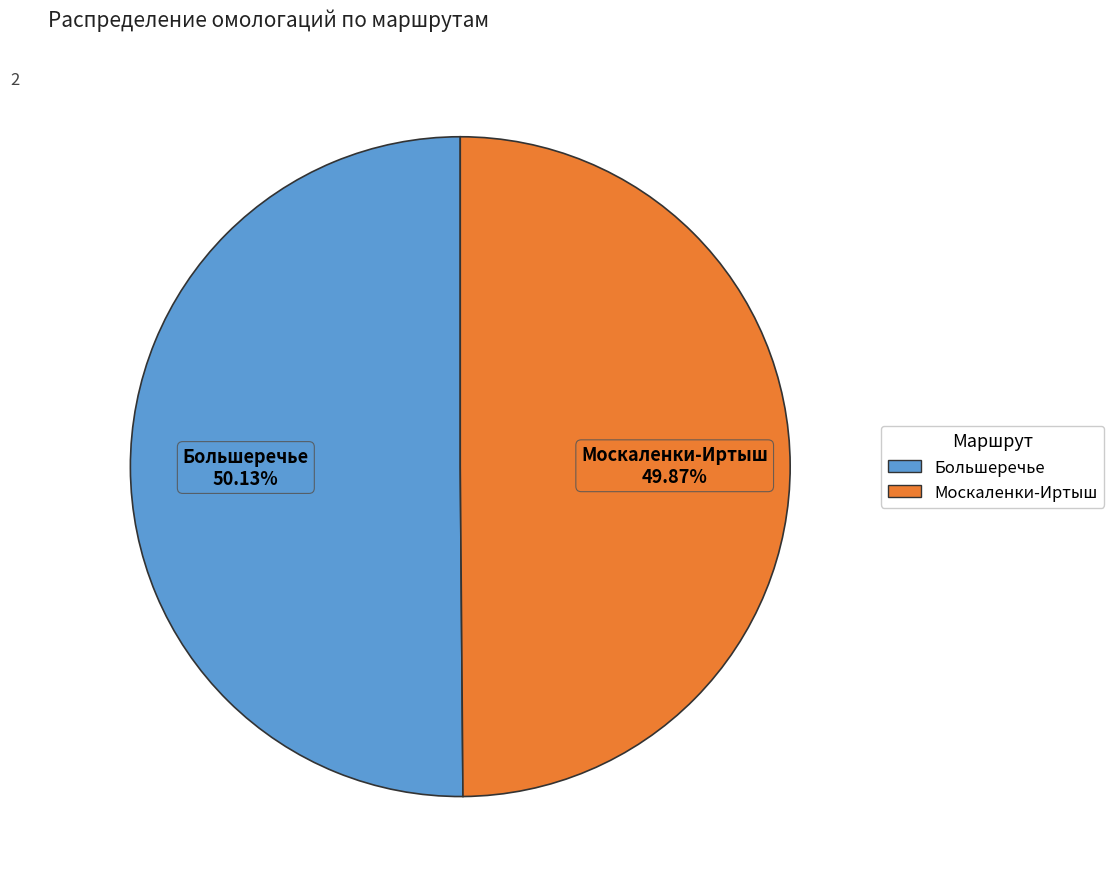

The Москаленки-Иртыш slice represents 50% of the pie. True or false?

True